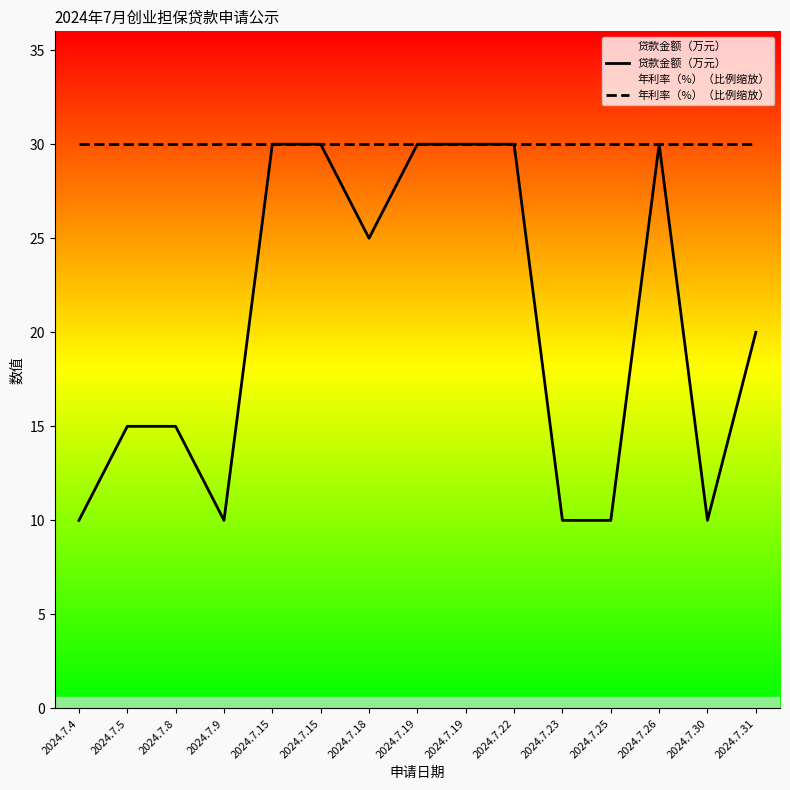

How many interior local valleys does the 贷款金额（万元） series have?

3